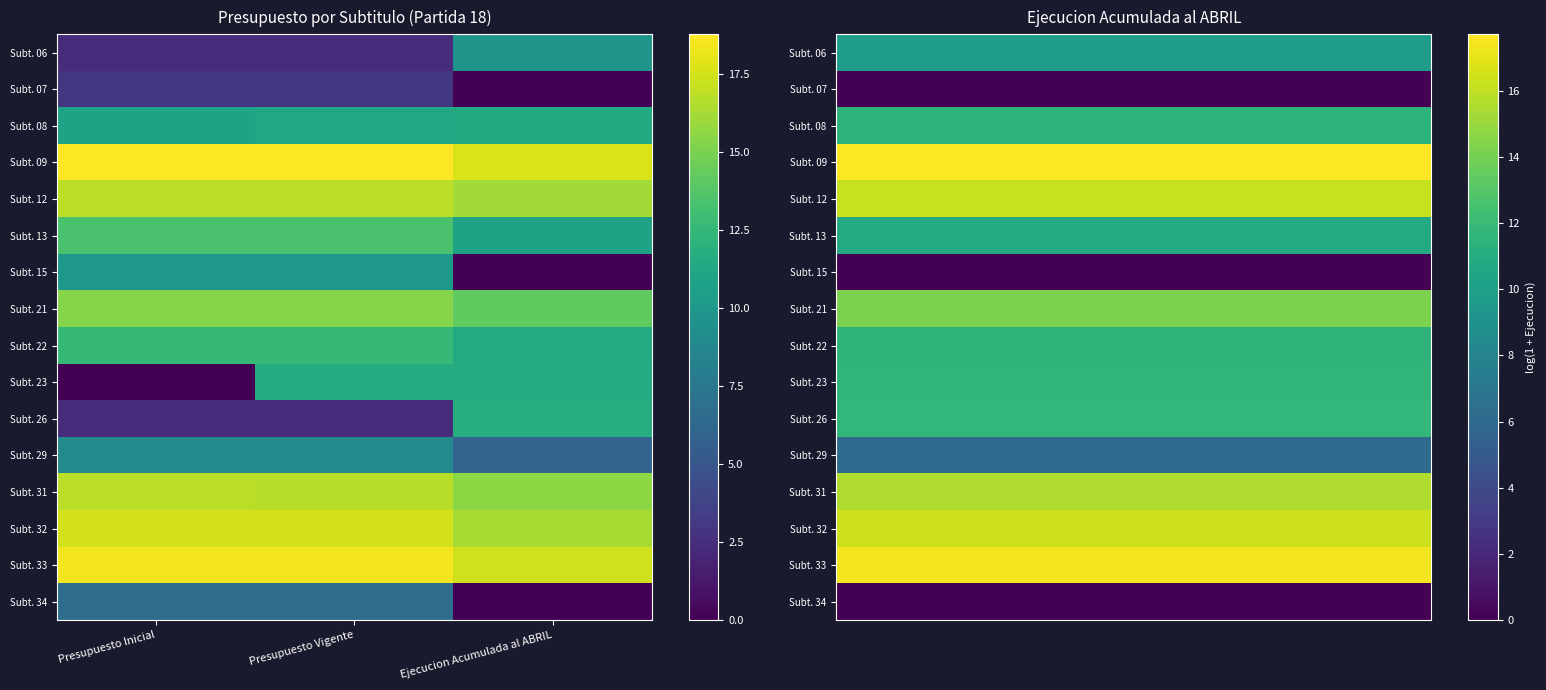

List the series in order of their peak value, lowest first.

Subt. 07, Subt. 15, Subt. 34, Subt. 29, Subt. 06, Subt. 13, Subt. 08, Subt. 22, Subt. 23, Subt. 26, Subt. 21, Subt. 31, Subt. 12, Subt. 32, Subt. 33, Subt. 09